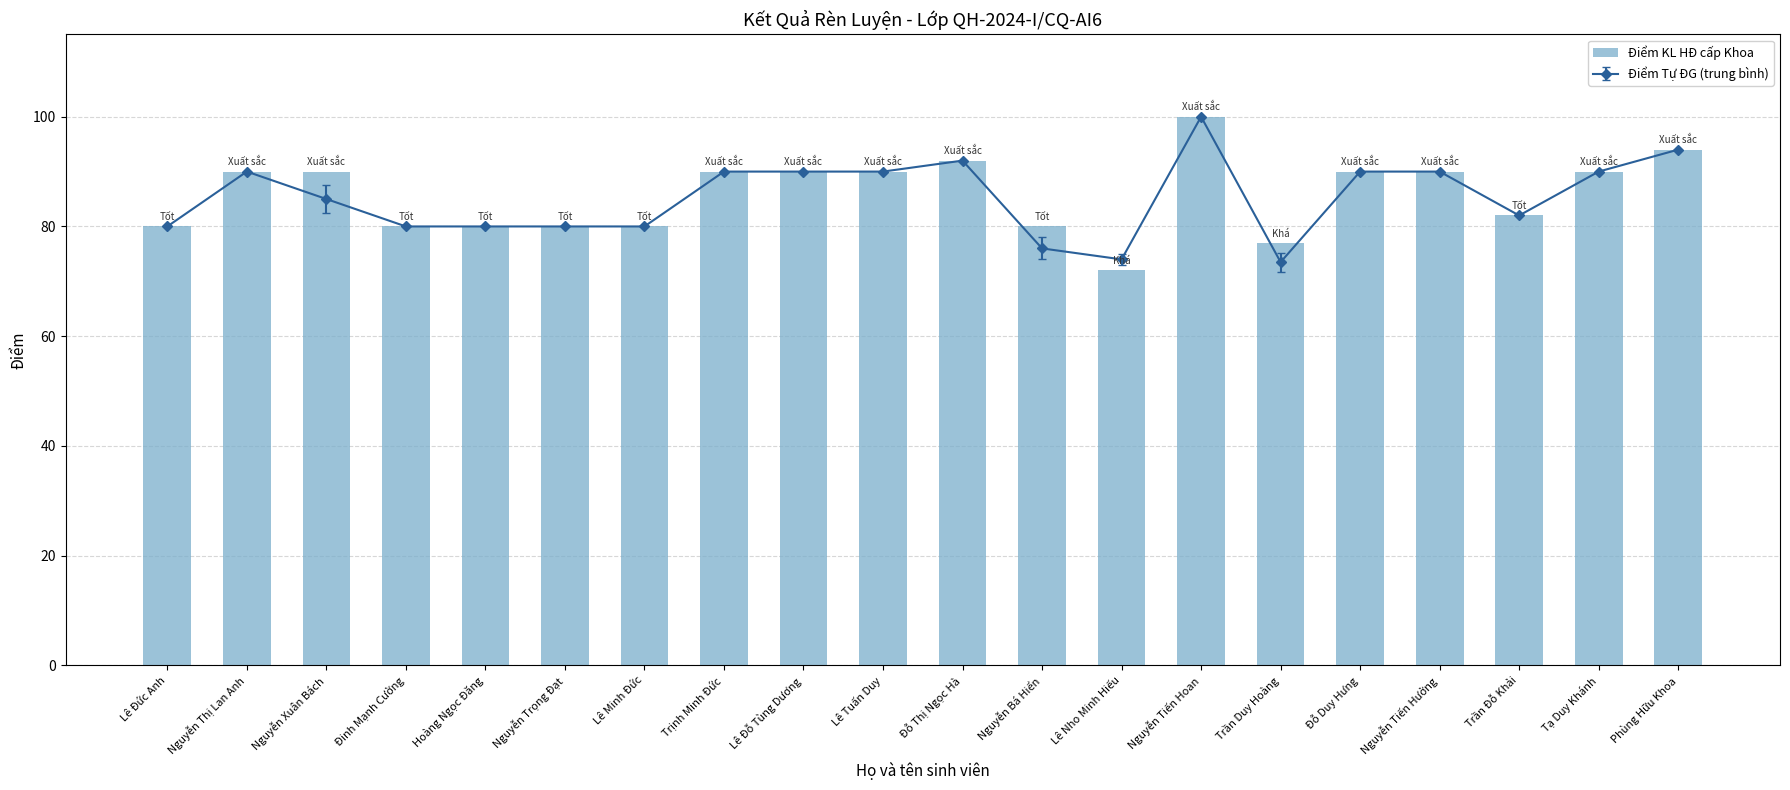

Reading right to left, extract all data points from this chart.

94	90	82	90	90	77	100	72	80	92	90	90	90	80	80	80	80	90	90	80